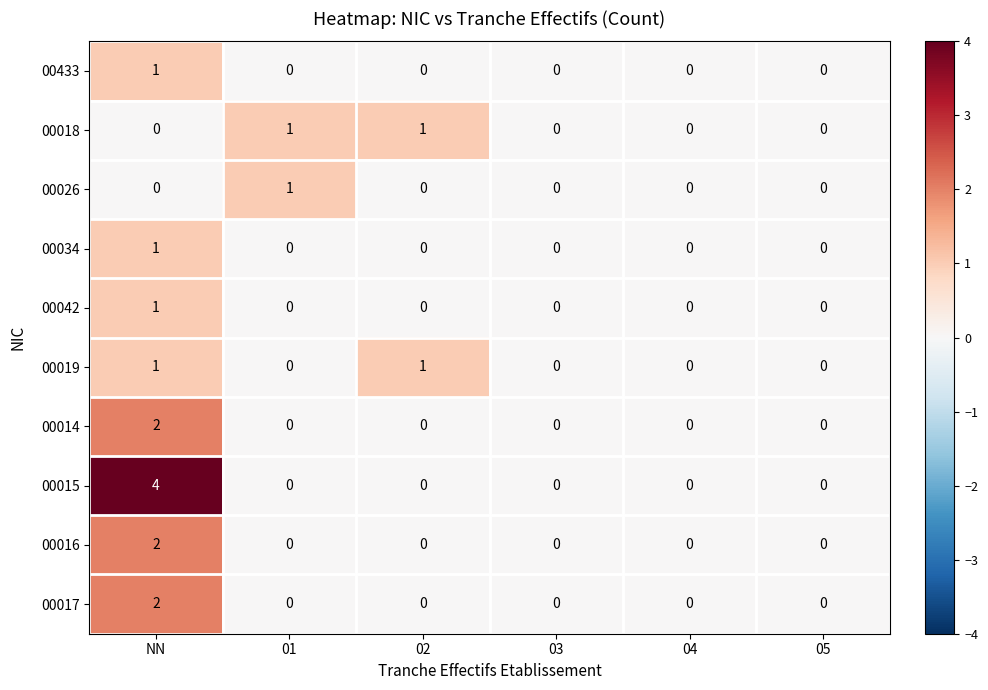

What is the spread (max minus min) of values at 01?

1